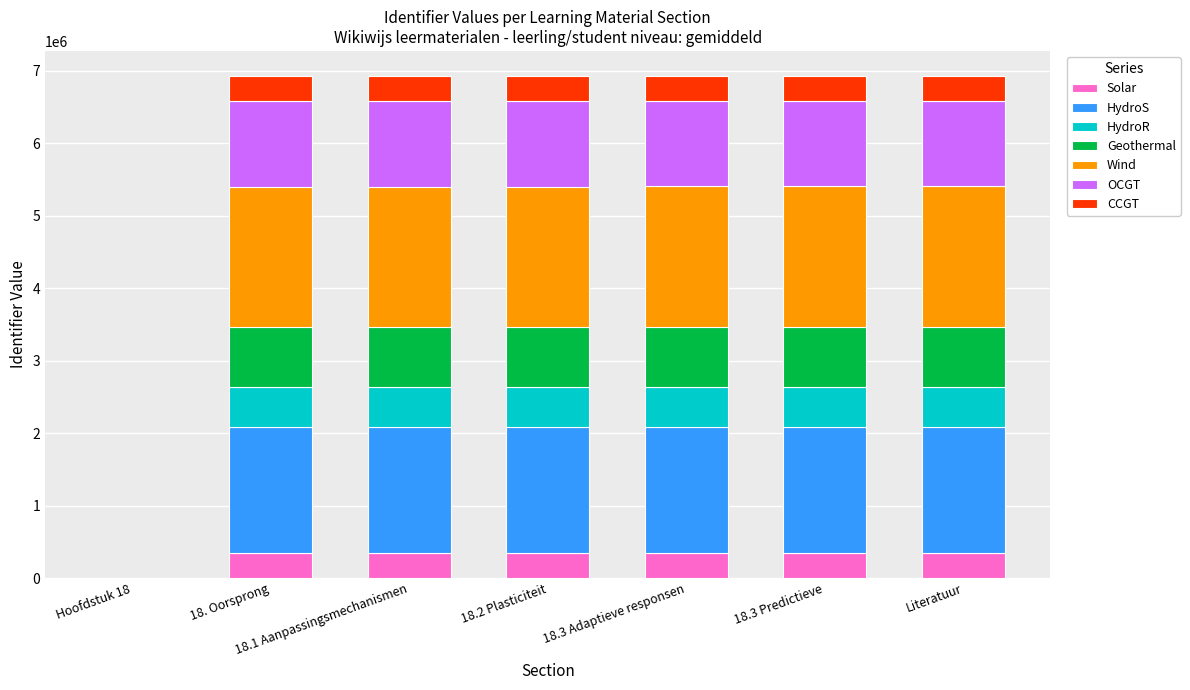

What is the maximum value for Solar?

346261.5